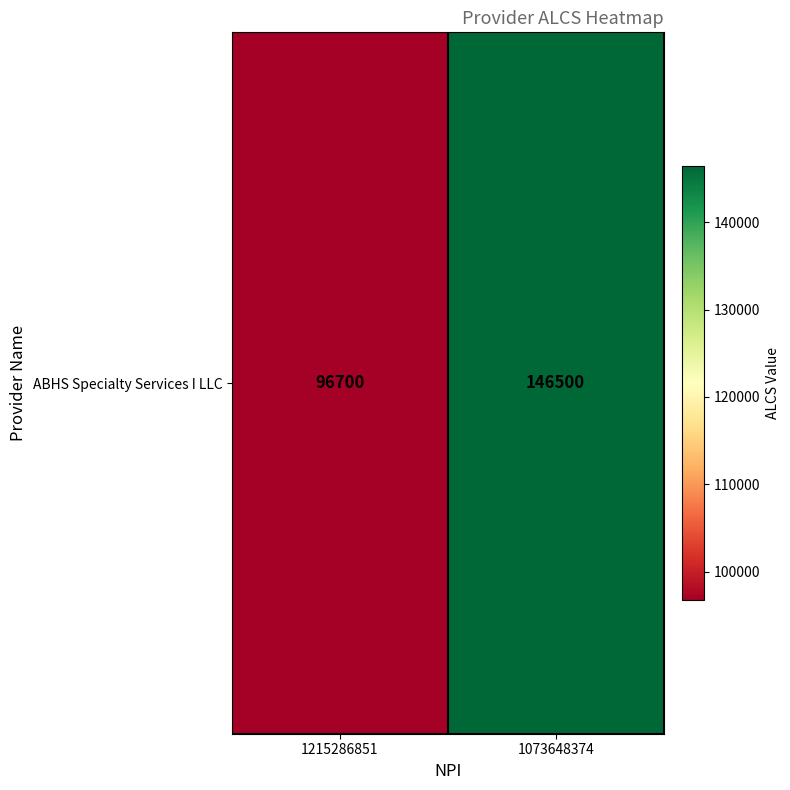

What is the minimum value shown in the chart?

96700